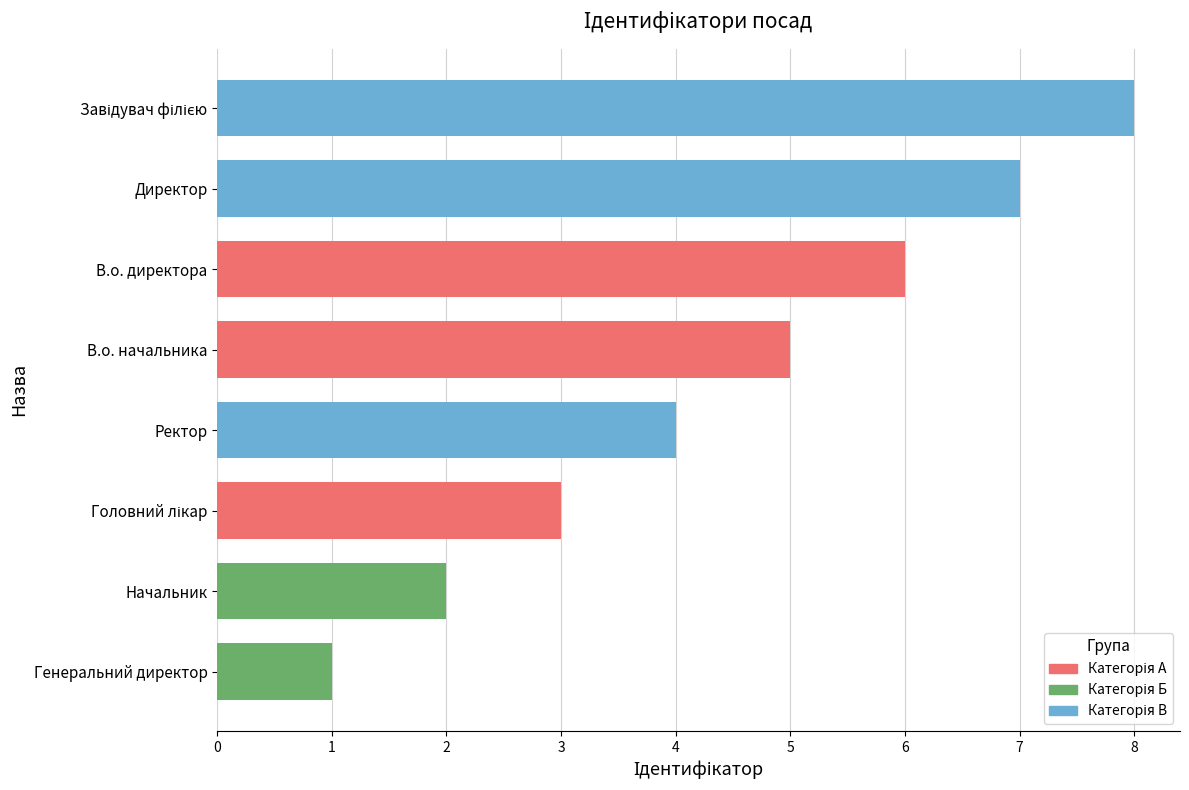

What is the change in value from Завідувач філією to Ректор?

-4